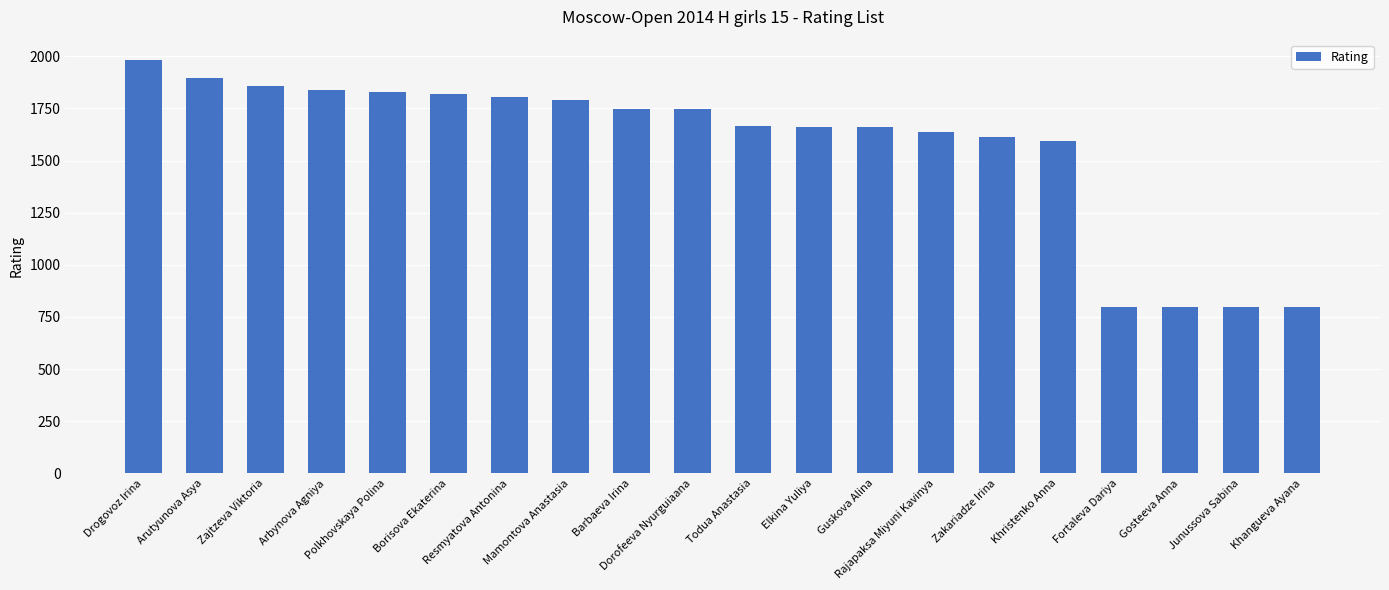

What is the minimum value shown in the chart?

800